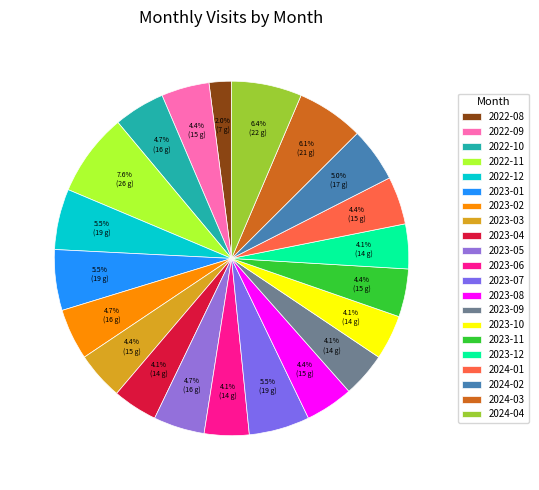

True or false: 2023-07 accounts for 13% of the total.

False